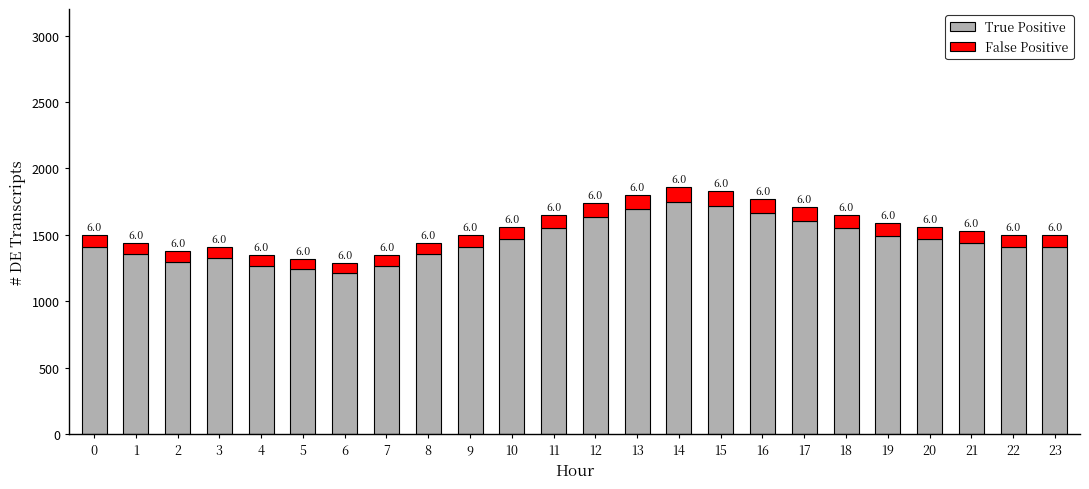

List the labels in order of True Positive value, largest first.

14, 15, 13, 16, 12, 17, 11, 18, 19, 10, 20, 21, 0, 9, 22, 23, 1, 8, 3, 2, 4, 7, 5, 6